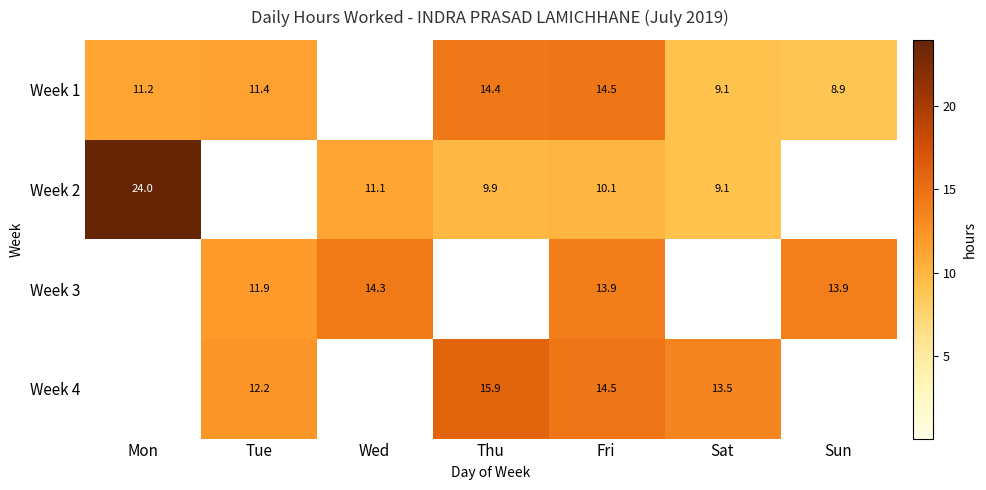

What is the difference between the highest and lowest values at Fri?

4.4